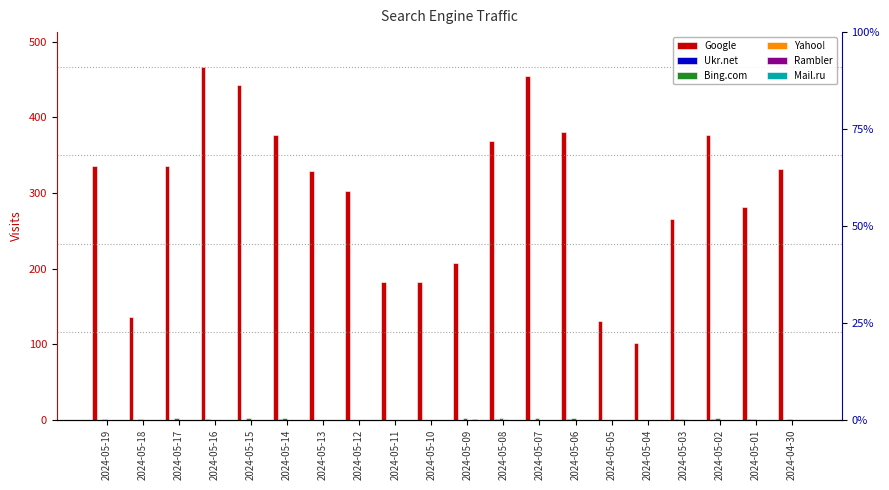

List the series in order of their peak value, lowest first.

Mail.ru, Ukr.net, Yahoo!, Rambler, Bing.com, Google